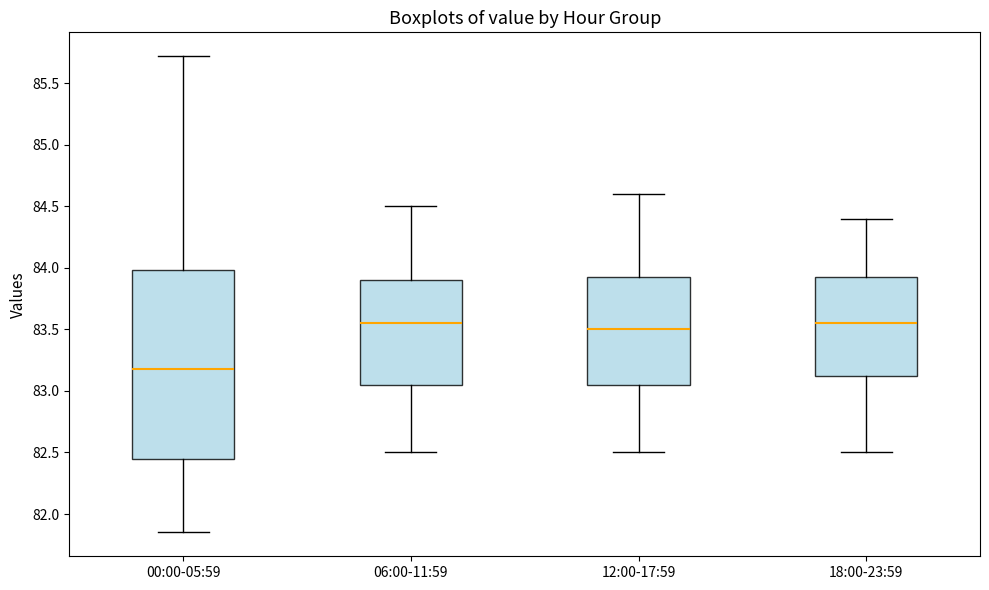

Comparing the boxes themselves (not the whiskers), which one is the tallest?

00:00-05:59